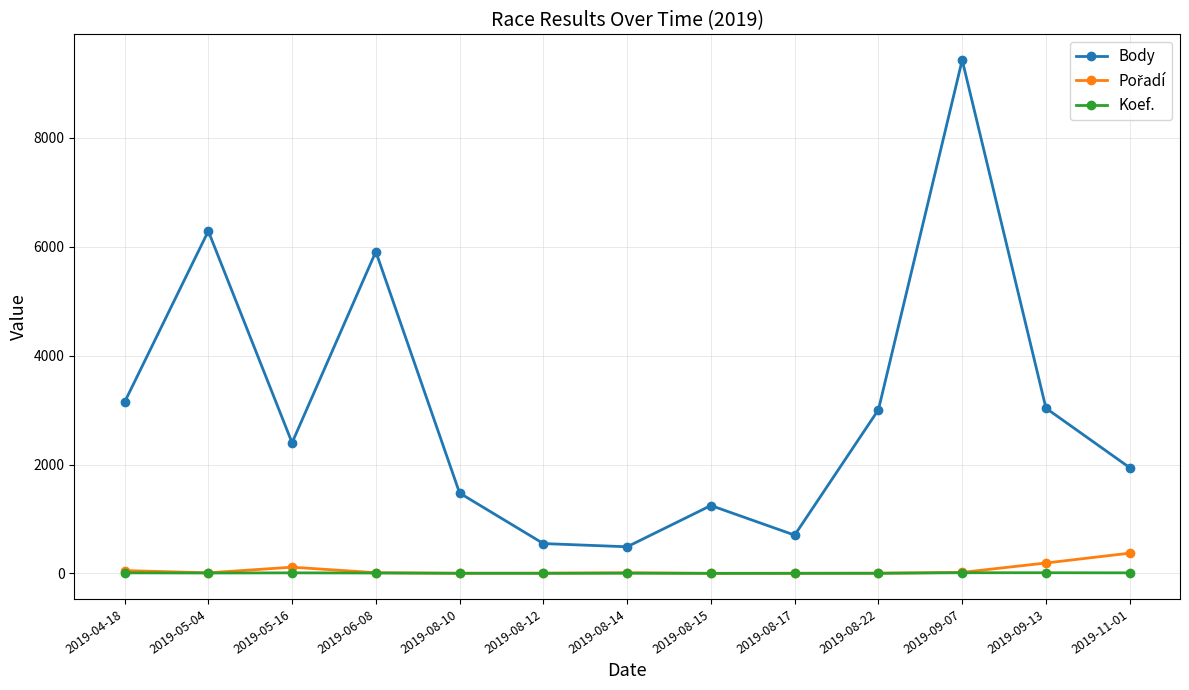

What is the difference between the Body values at 2019-05-16 and 2019-09-13?

635